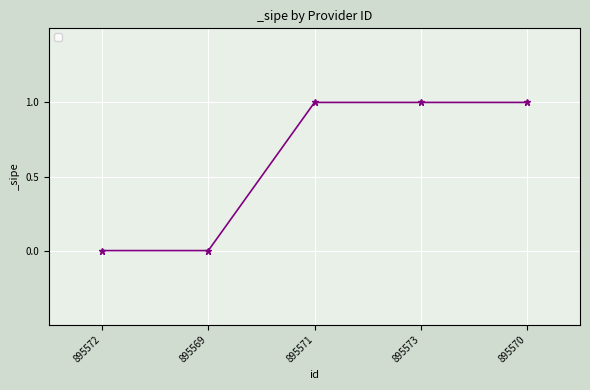

Is it true that the value at 895571 is 0?

False